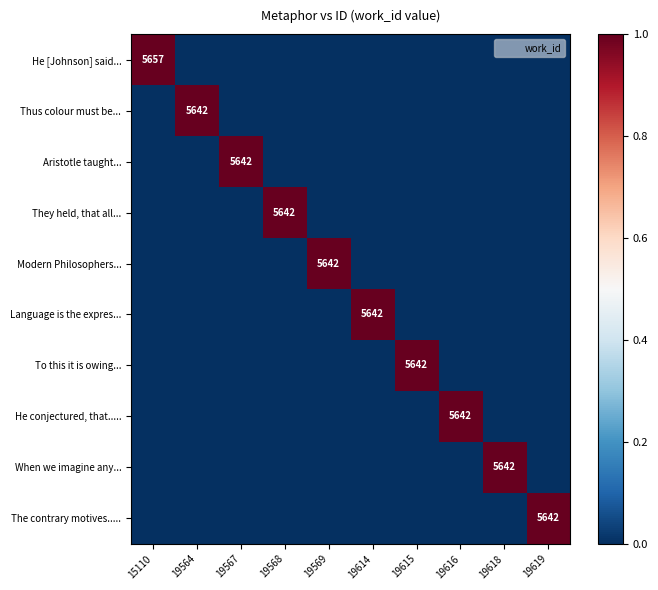

At which label is He conjectured, that..... closest to 0?

15110